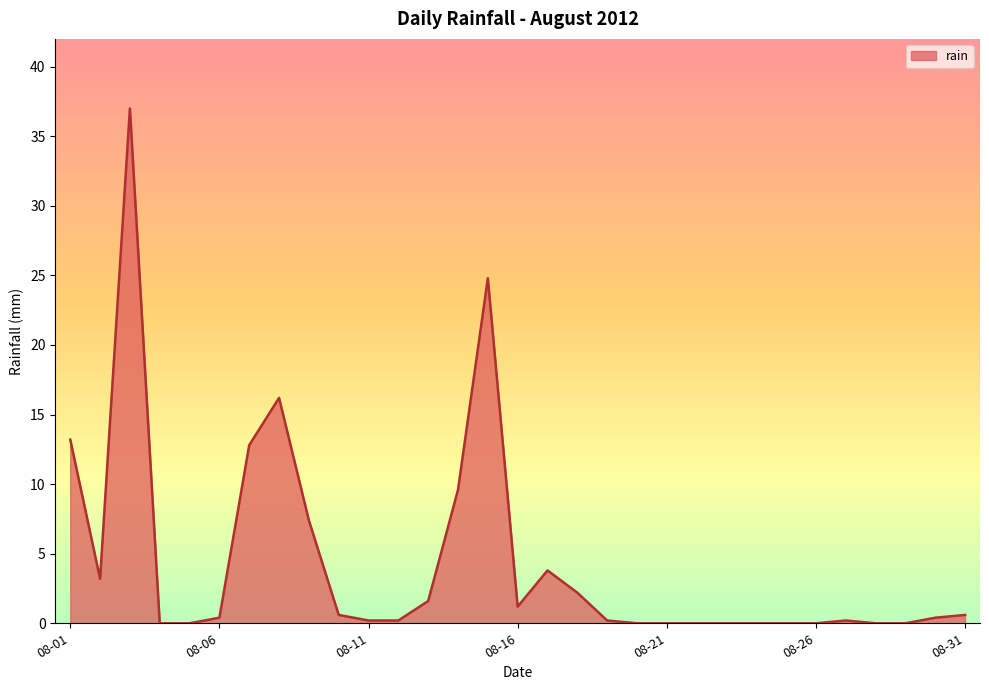

Does the chart display data point markers on the line(s)?

No